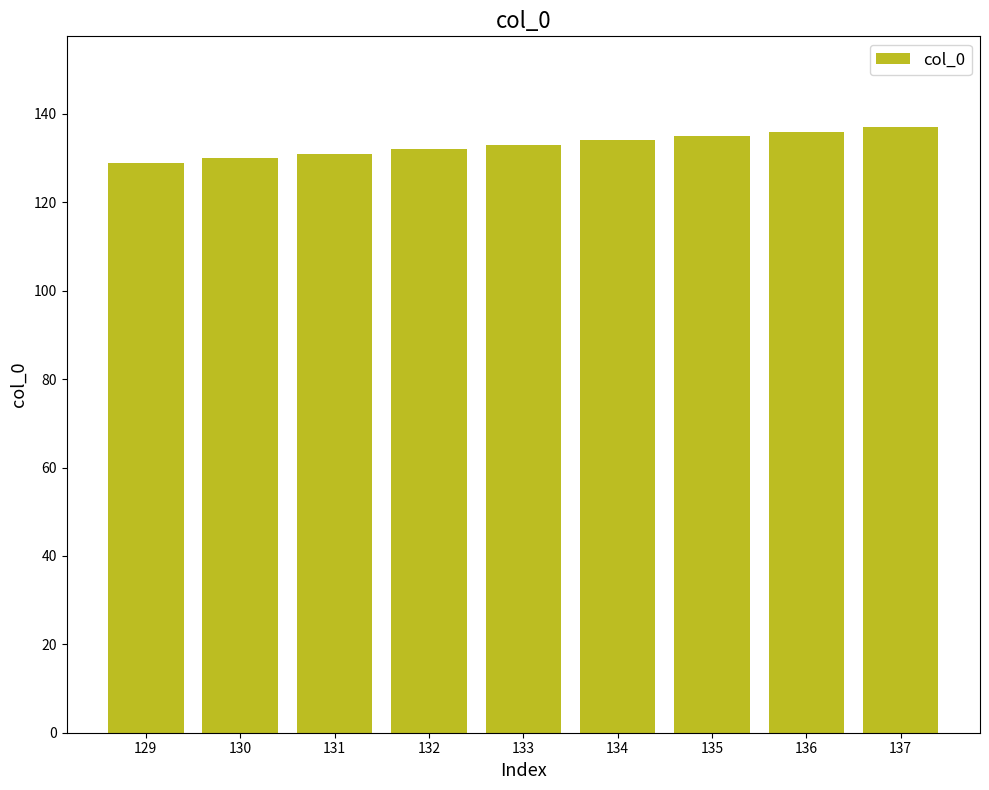

Reading left to right, transcribe all the data shown in this chart.

129=129	130=130	131=131	132=132	133=133	134=134	135=135	136=136	137=137